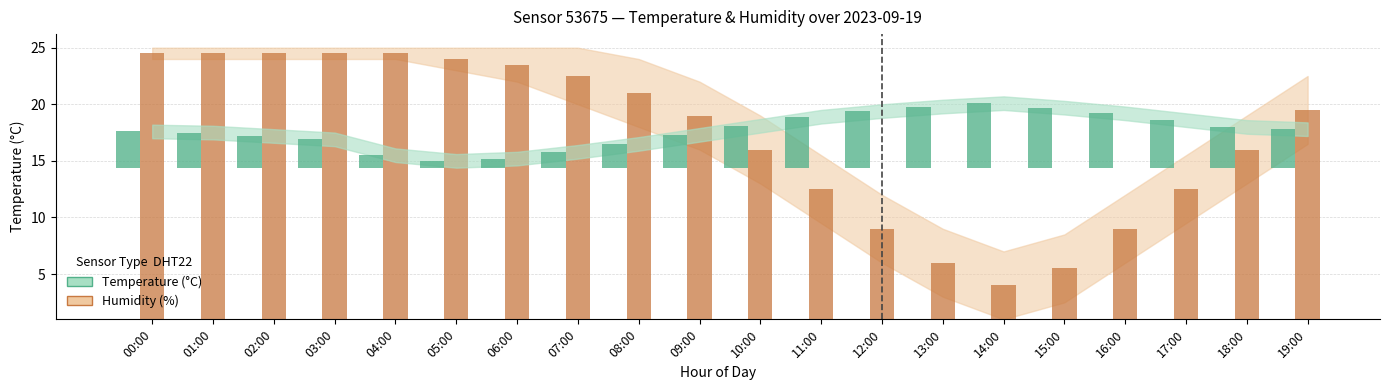

Which series has the largest range (max minus min)?

Humidity (%)